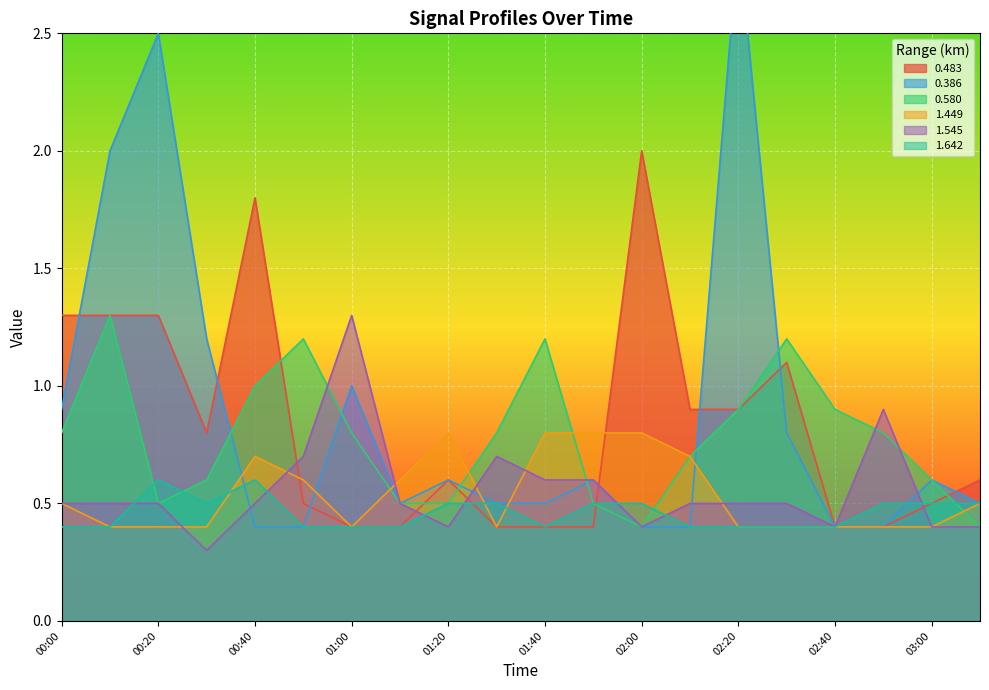

How many times do 0.386 and 1.642 cross each other?

3